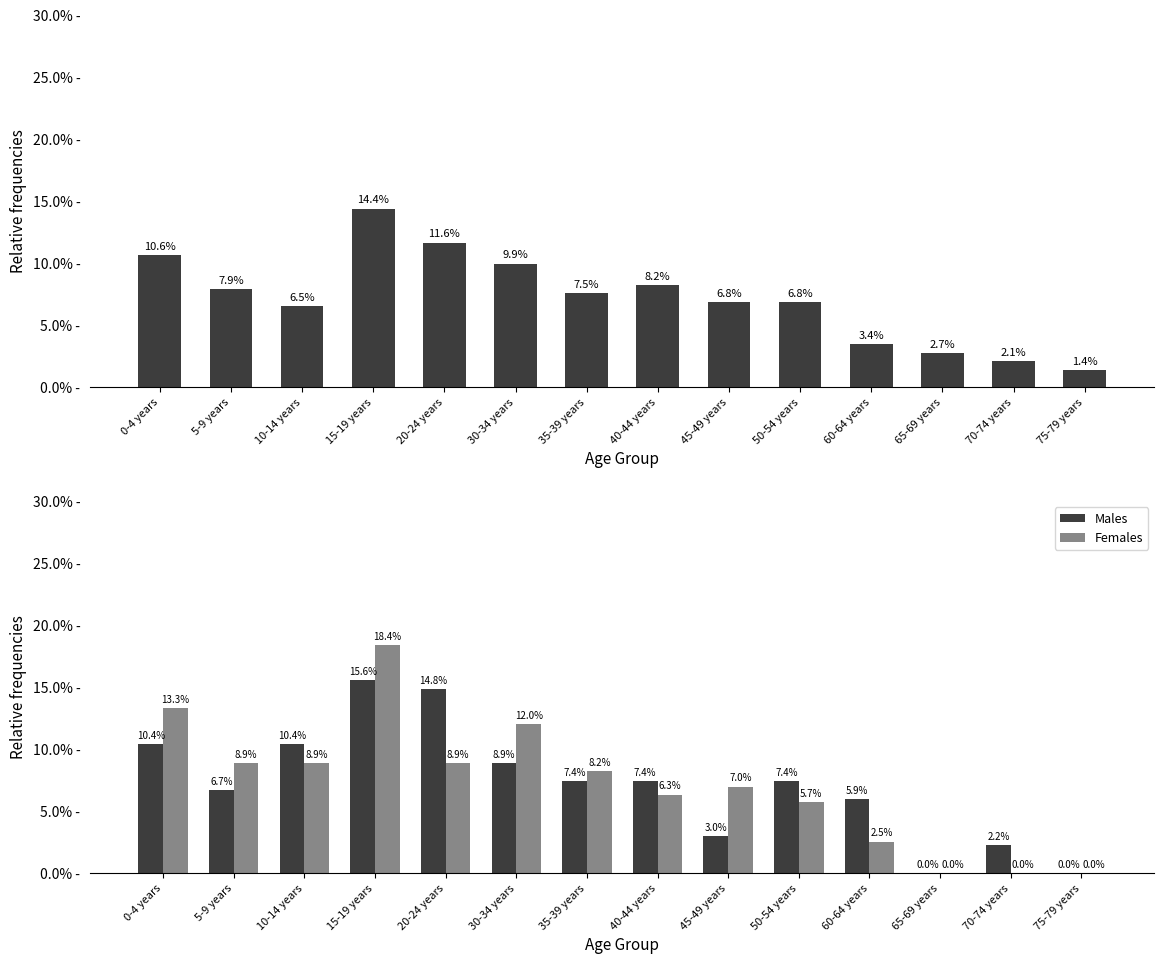

What position from the left is 45-49 years?

9